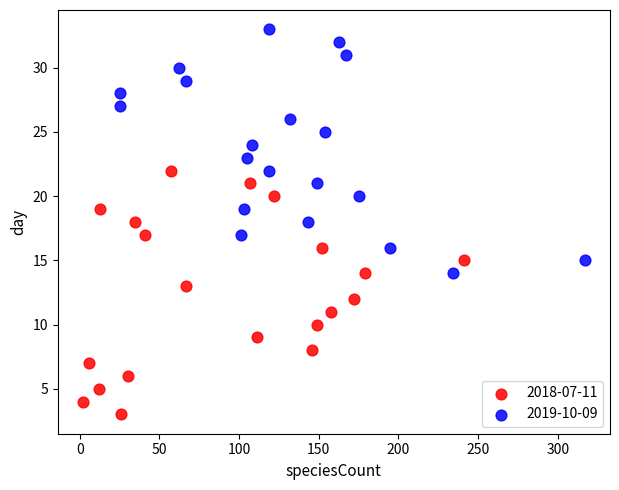

What are all the series names shown in the legend?

2018-07-11, 2019-10-09